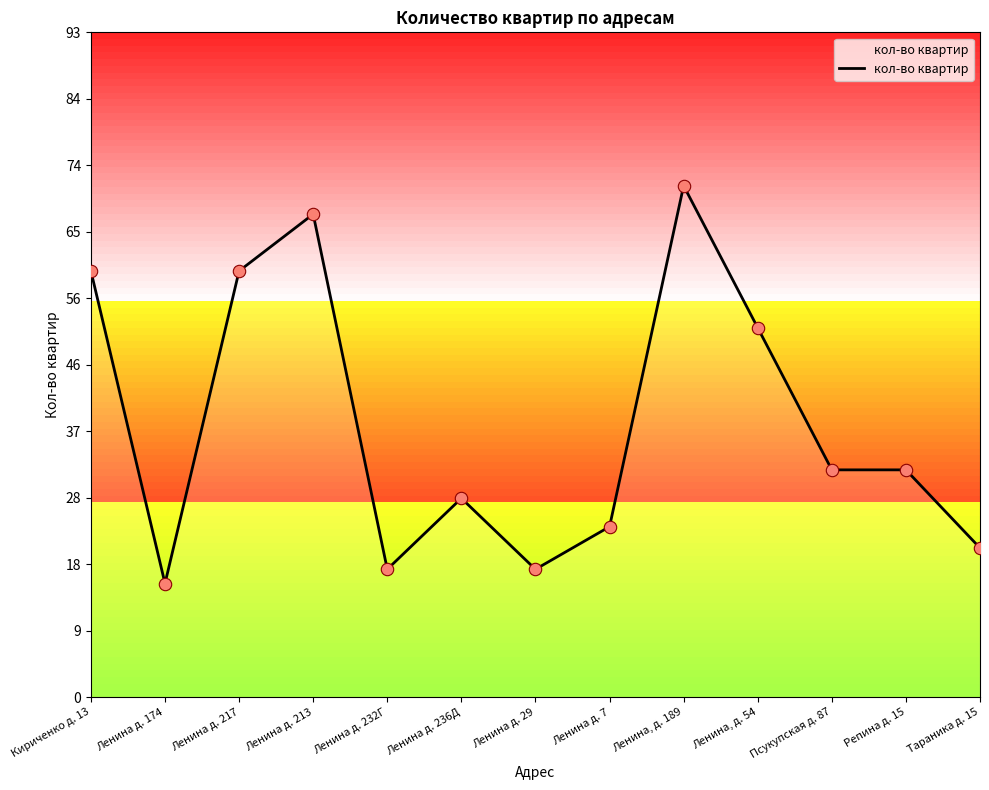

Which has a higher value, Ленина, д. 189 or Ленина д. 236Д?

Ленина, д. 189